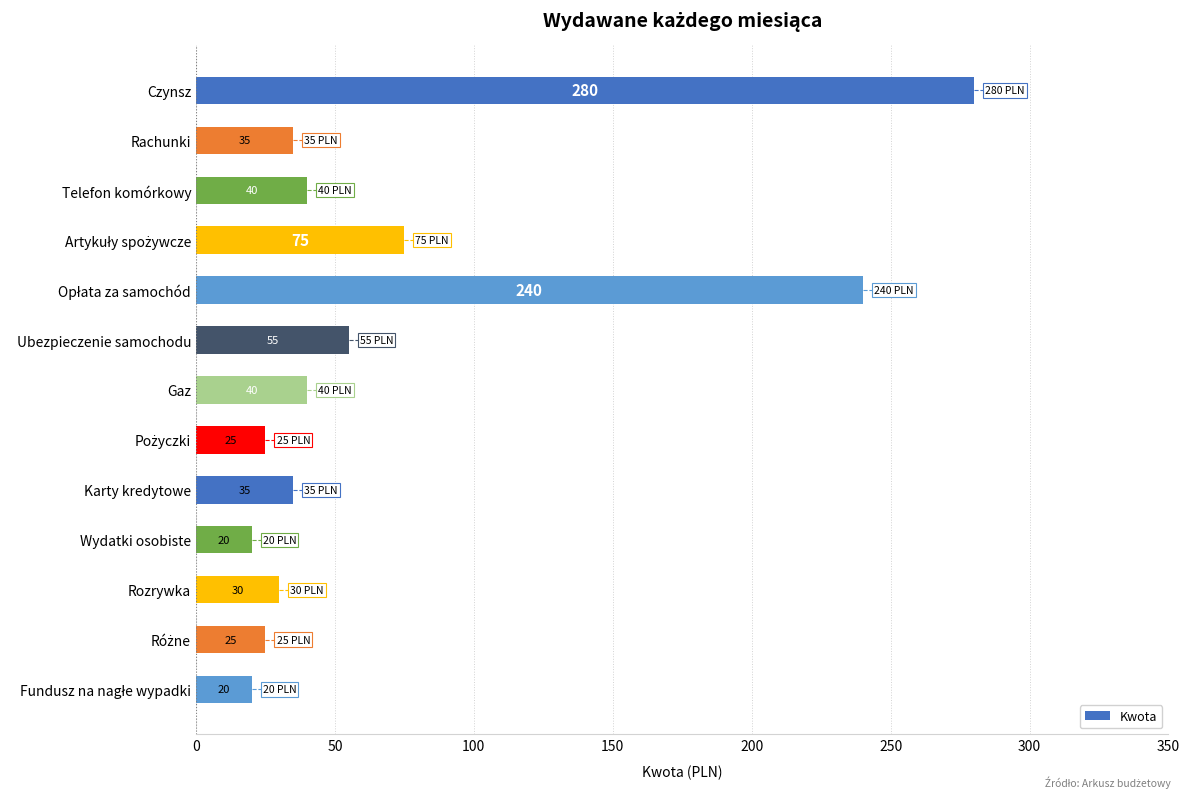

The value at Rachunki is 10. True or false?

False